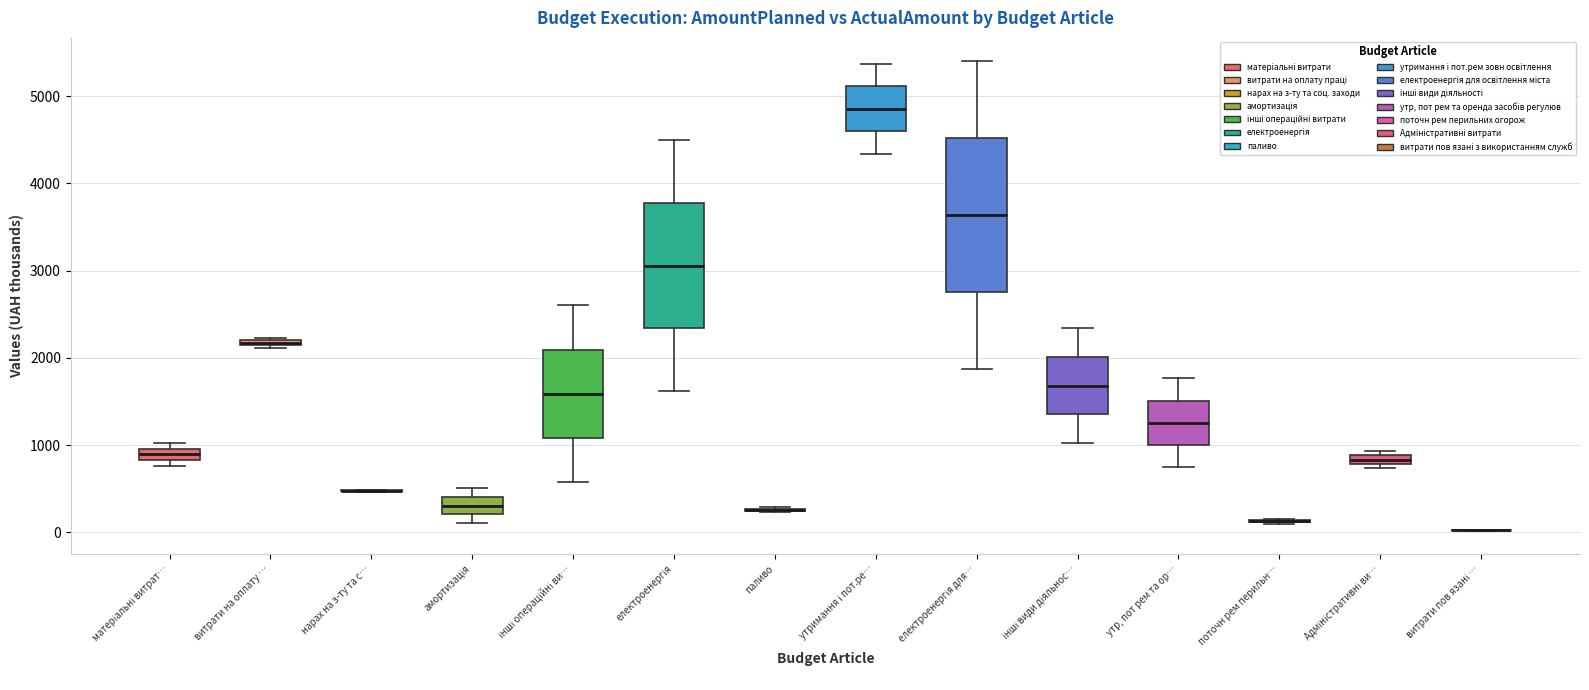

Comparing the boxes themselves (not the whiskers), which one is the tallest?

електроенергія для…